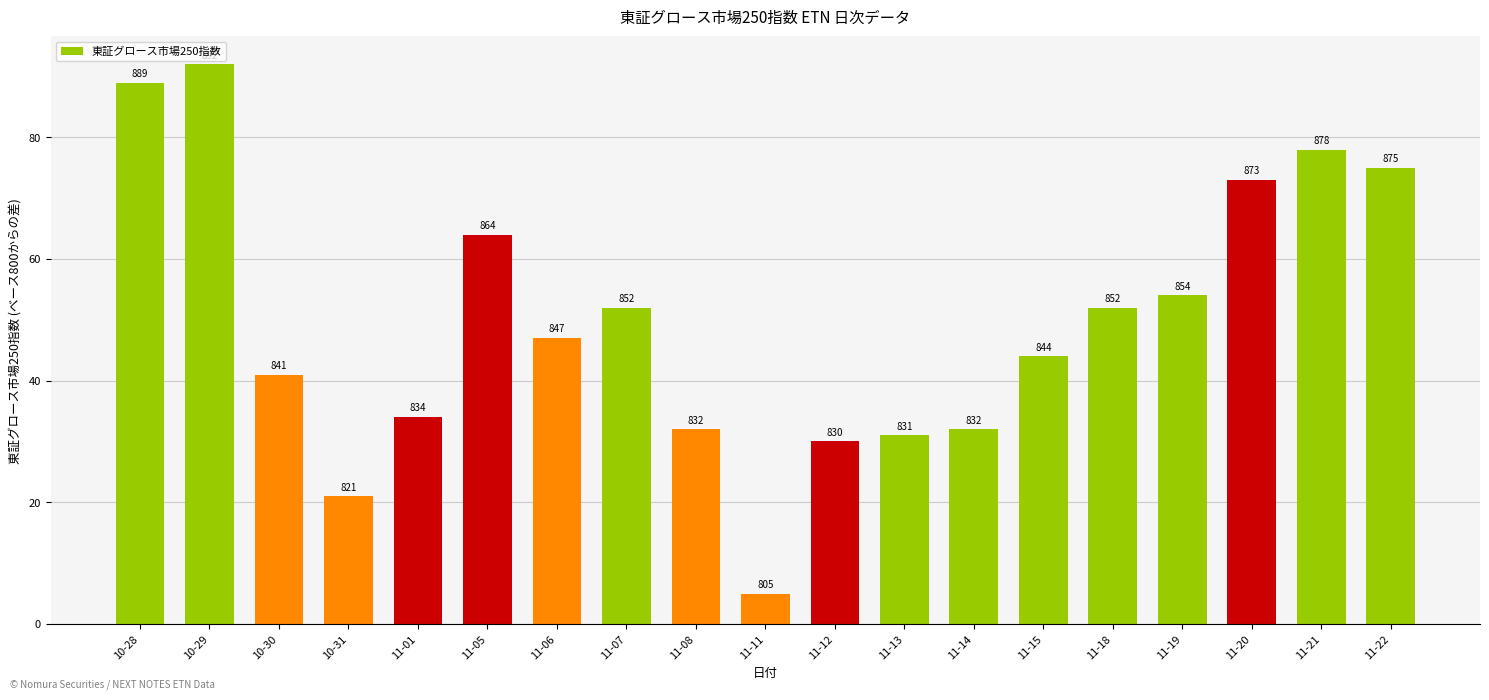

How many bars are there in total?

19